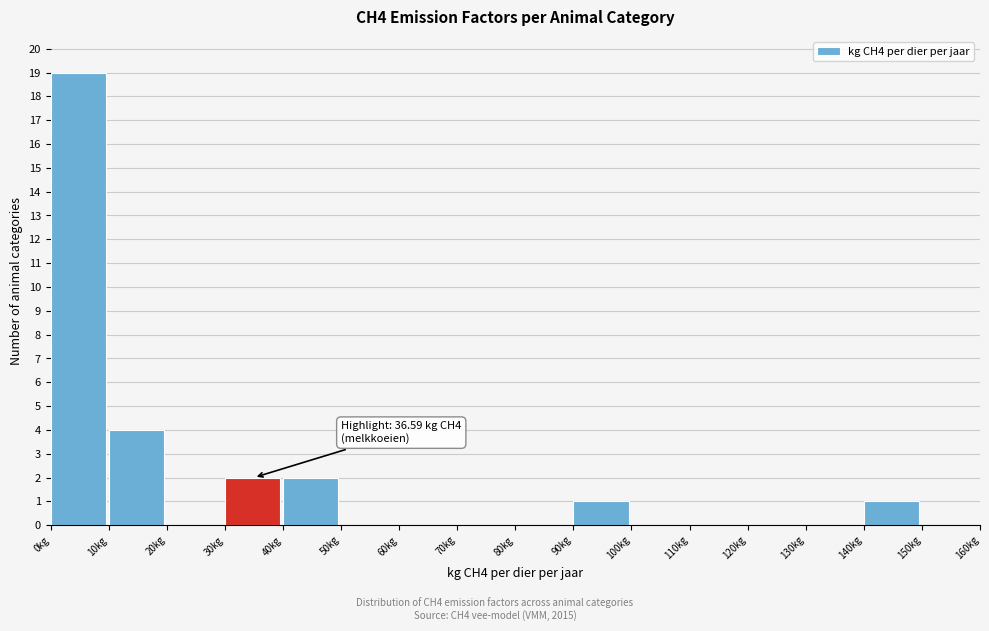

Over which range of the x-axis is the bar tallest?

0 to 10